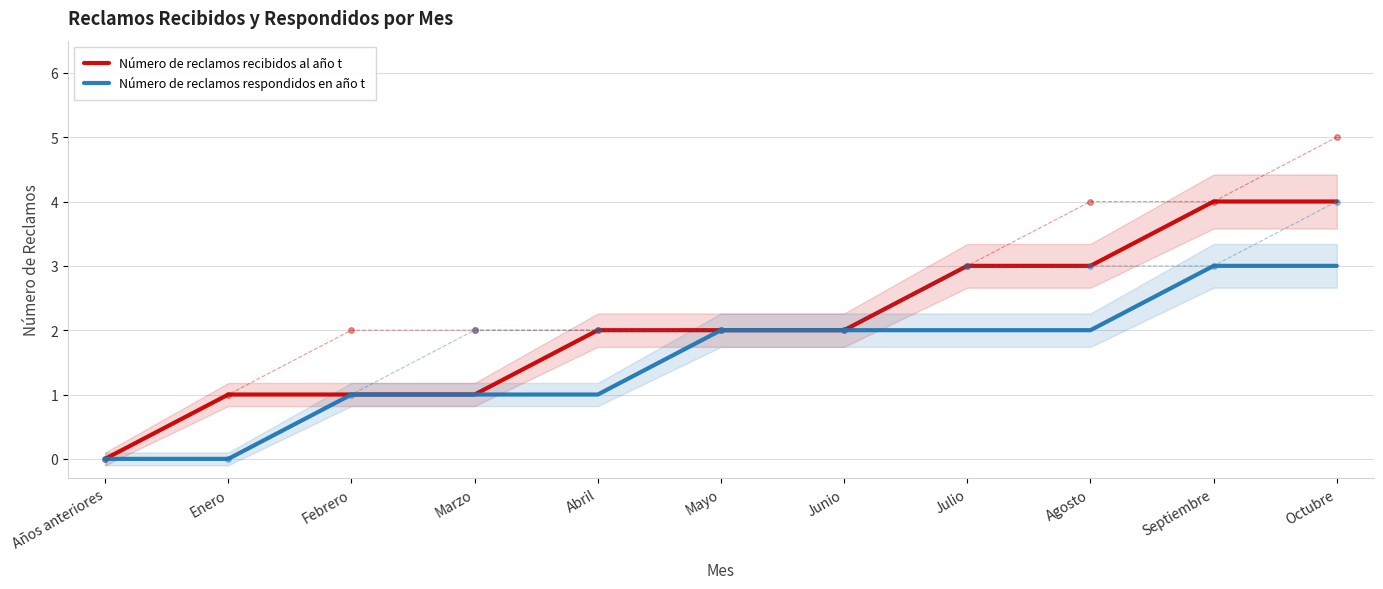

Is the value of Número de reclamos recibidos al año t at Años anteriores greater than the value of Número de reclamos respondidos en año t at Mayo?

No